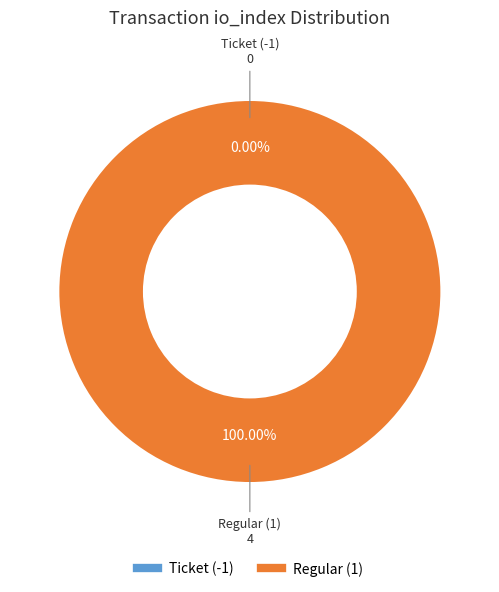

Combined, do Regular (1) and Ticket (-1) account for over 50%?

Yes